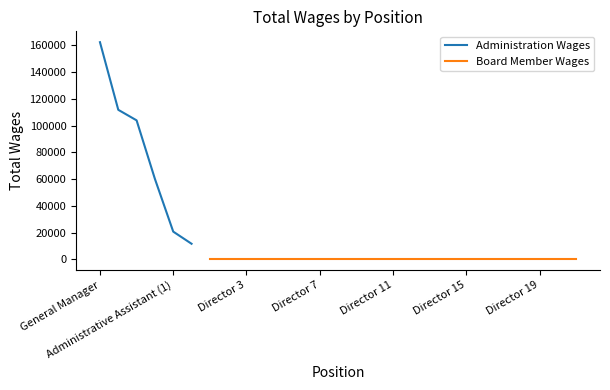

How many values exceed 103928?

2